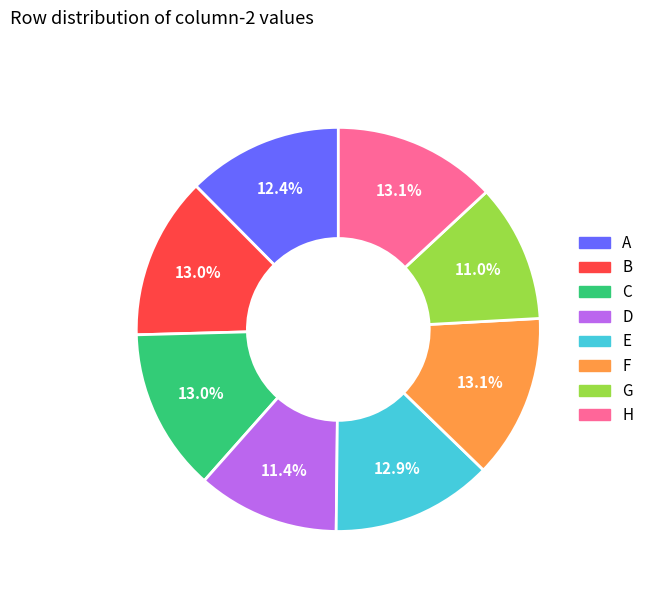

Is there any slice that represents more than half of the pie?

No